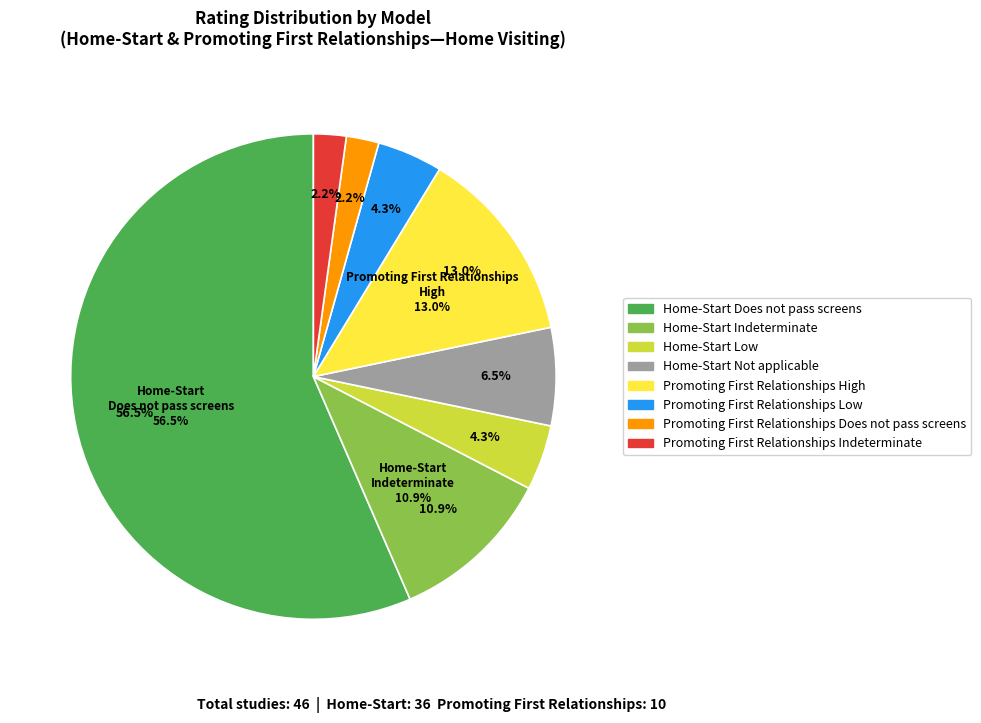

Which category has the biggest portion of the pie?

Home-Start
Does not pass screens